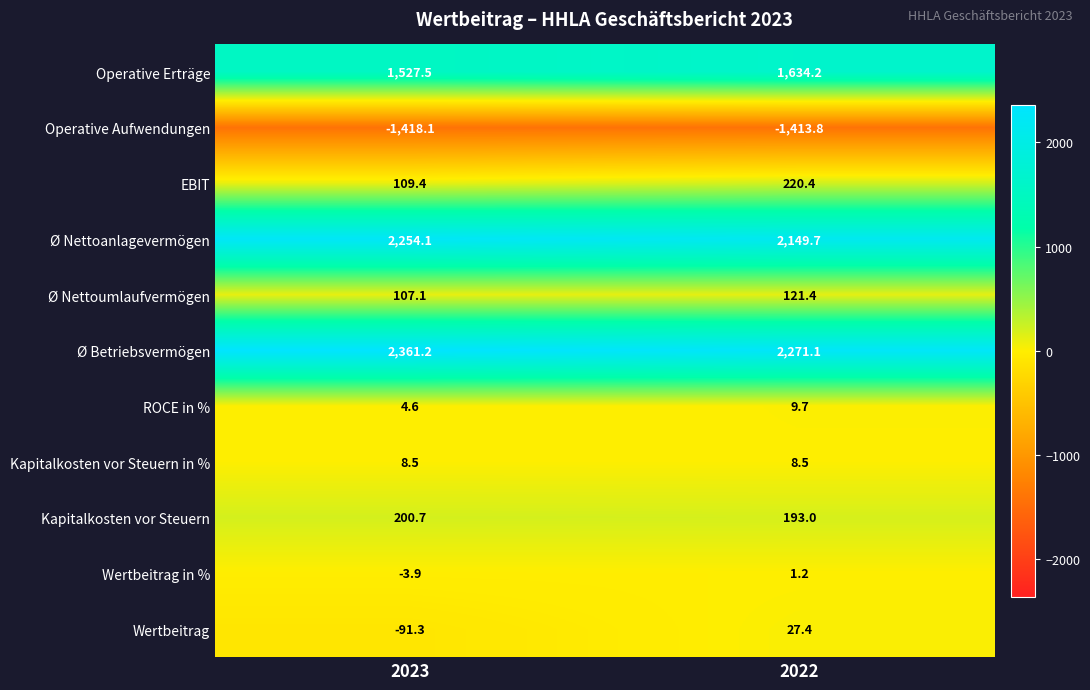

How many data points does each series have?

2